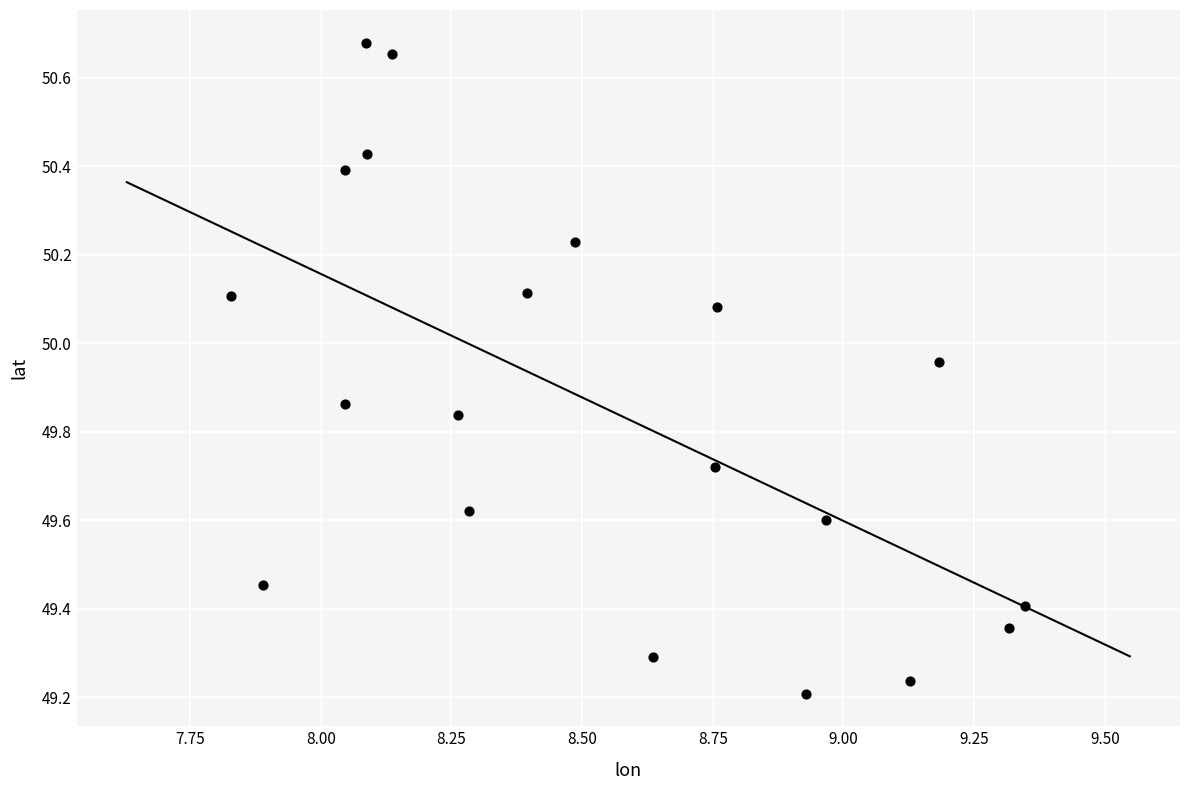

What is the range of X values (max minus min)?

1.5